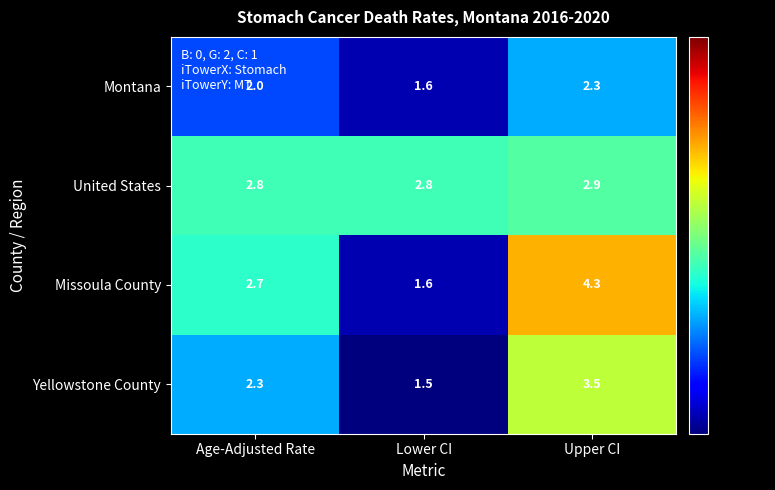

List the labels in order of Yellowstone County value, largest first.

Upper CI, Age-Adjusted Rate, Lower CI